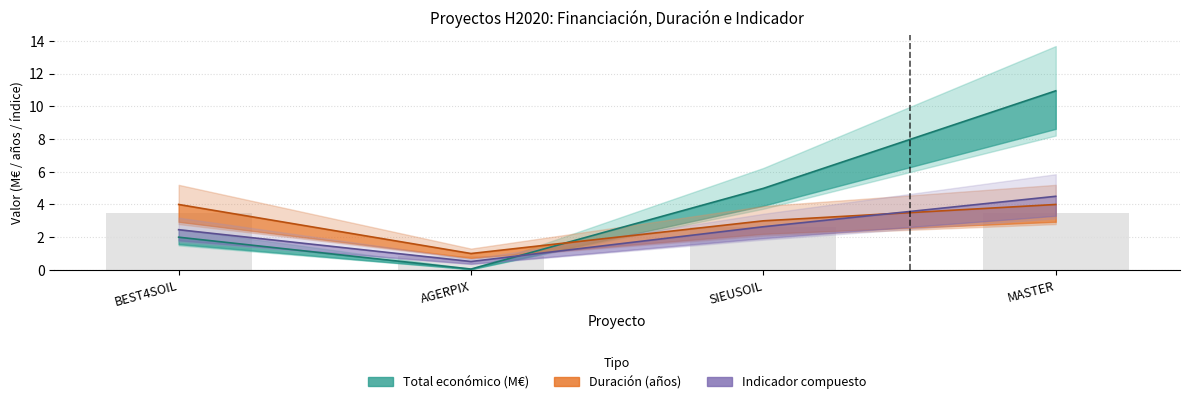

How many data points are above 4?

2